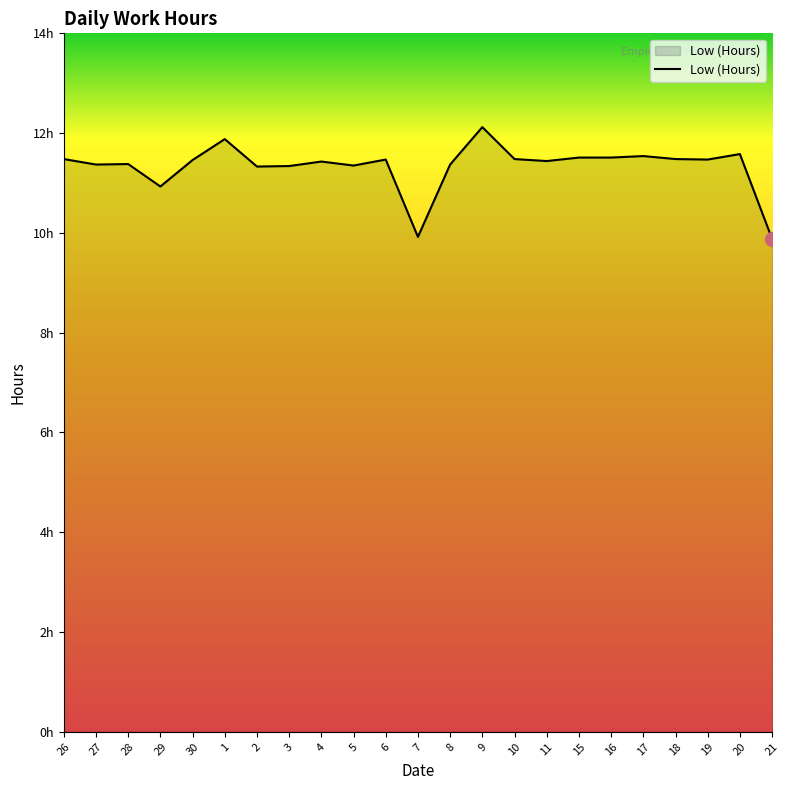

Read the value at 8.

11.4